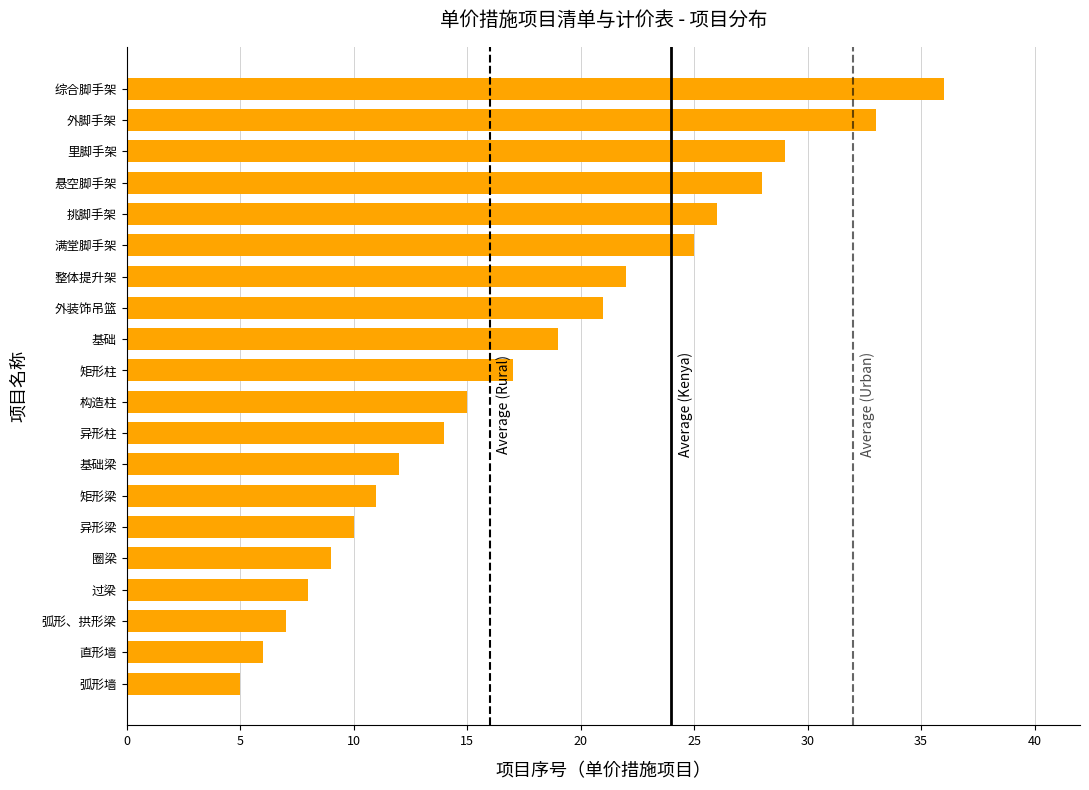

List the labels in order of value, largest first.

综合脚手架, 外脚手架, 里脚手架, 悬空脚手架, 挑脚手架, 满堂脚手架, 整体提升架, 外装饰吊篮, 基础, 矩形柱, 构造柱, 异形柱, 基础梁, 矩形梁, 异形梁, 圈梁, 过梁, 弧形、拱形梁, 直形墙, 弧形墙